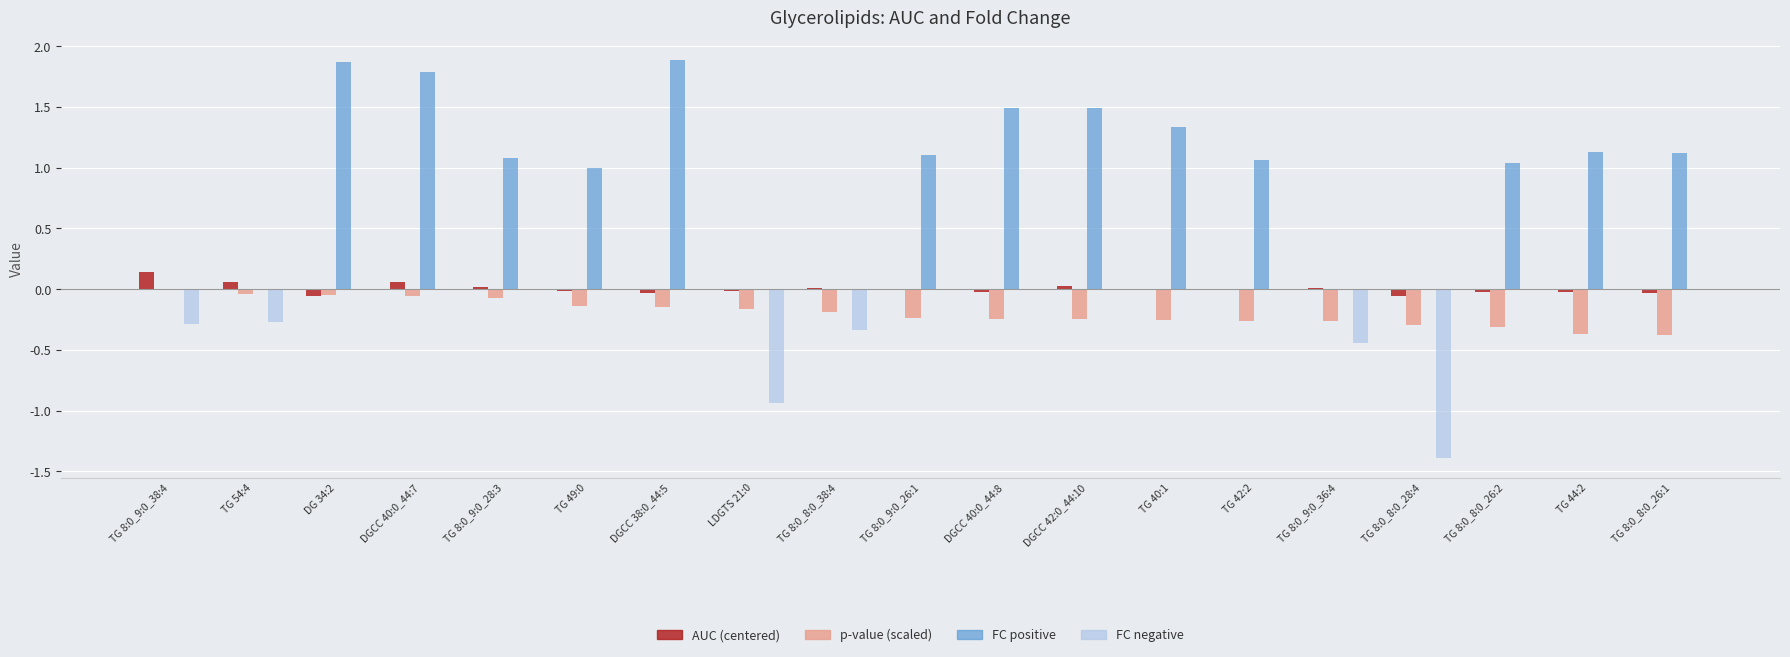

What is the greatest value displayed?

1.9